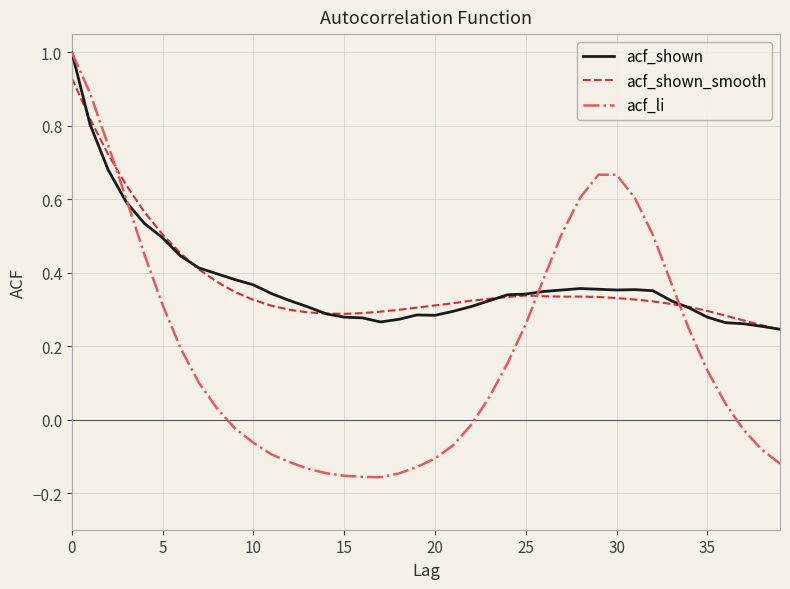

What is the greatest value displayed?

1.0